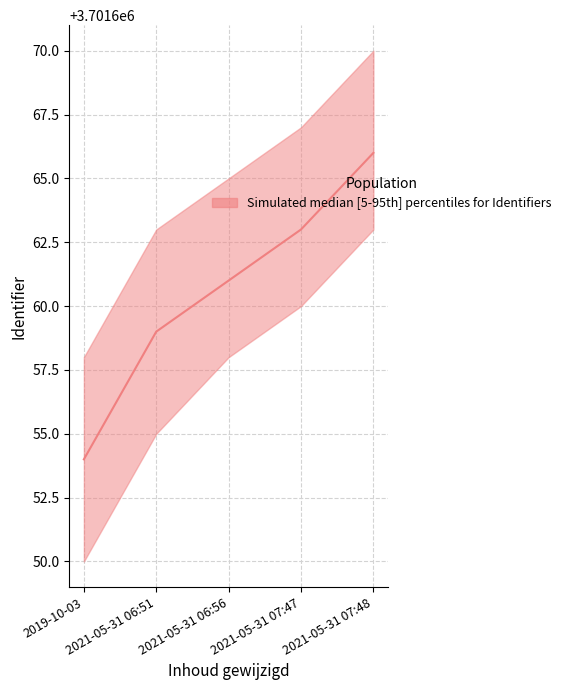

Rank the categories by value from highest to lowest.

2021-05-31 07:48, 2021-05-31 07:47, 2021-05-31 06:56, 2021-05-31 06:51, 2019-10-03